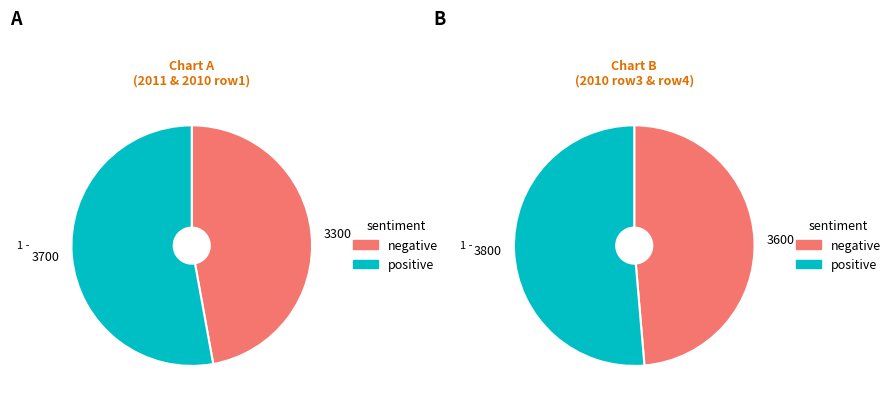

How many segments does this pie chart have?

4